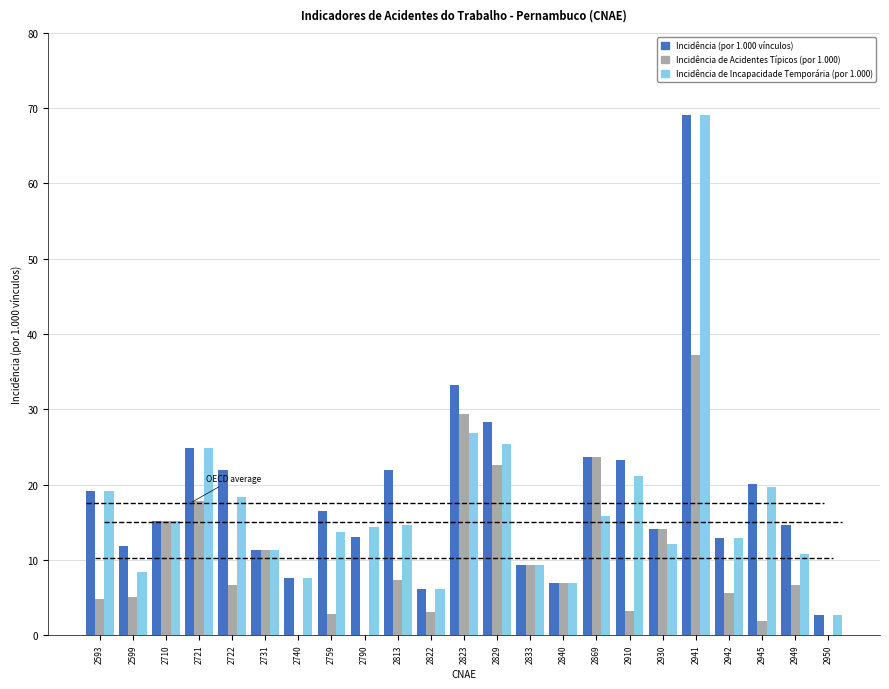

Rank the series at 2721 from lowest to highest value.

Incidência de Acidentes Típicos (por 1.000), Incidência (por 1.000 vínculos), Incidência de Incapacidade Temporária (por 1.000)